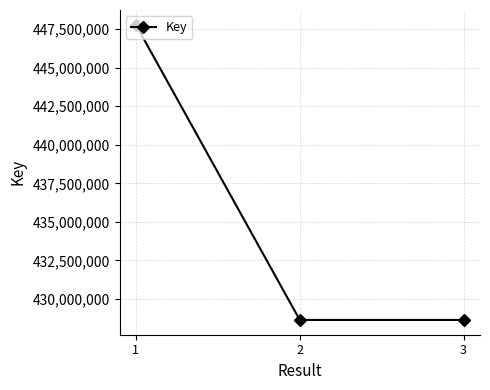

The value at 2 is 428642028. True or false?

True